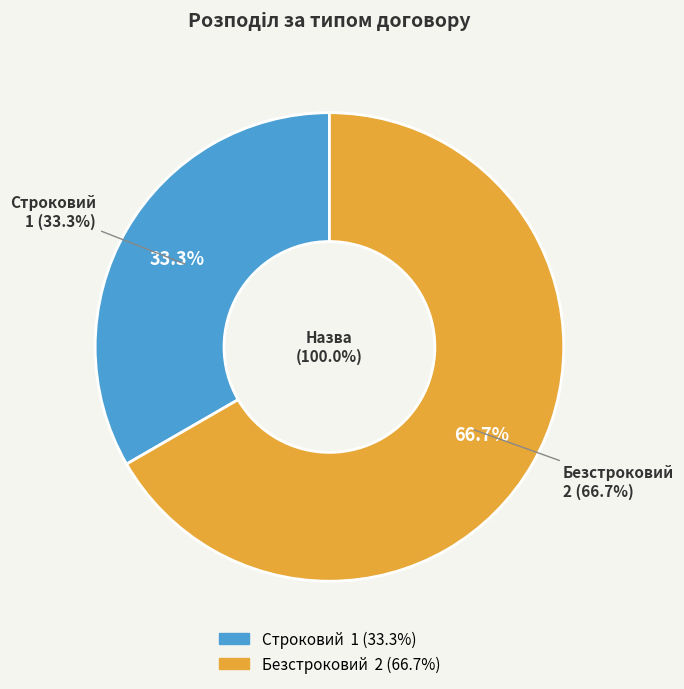

To the nearest percent, what percentage of the pie is Строковий?

33%